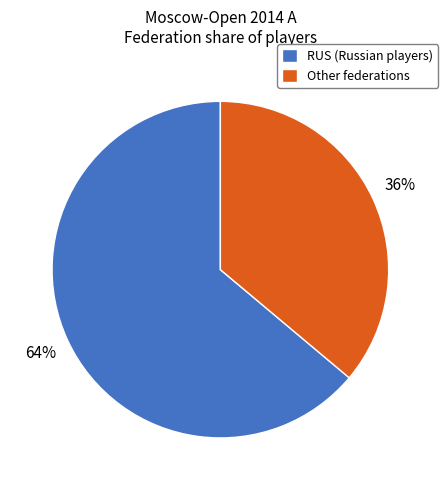

Which has a higher value, Other federations or RUS (Russian players)?

RUS (Russian players)